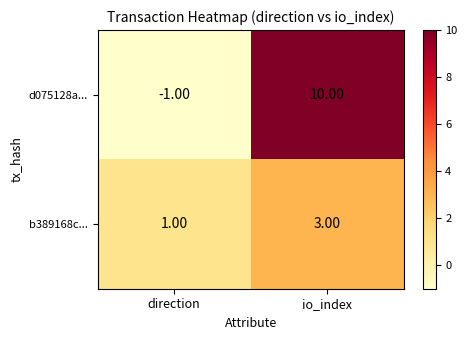

List the series in order of their peak value, highest first.

d075128a..., b389168c...